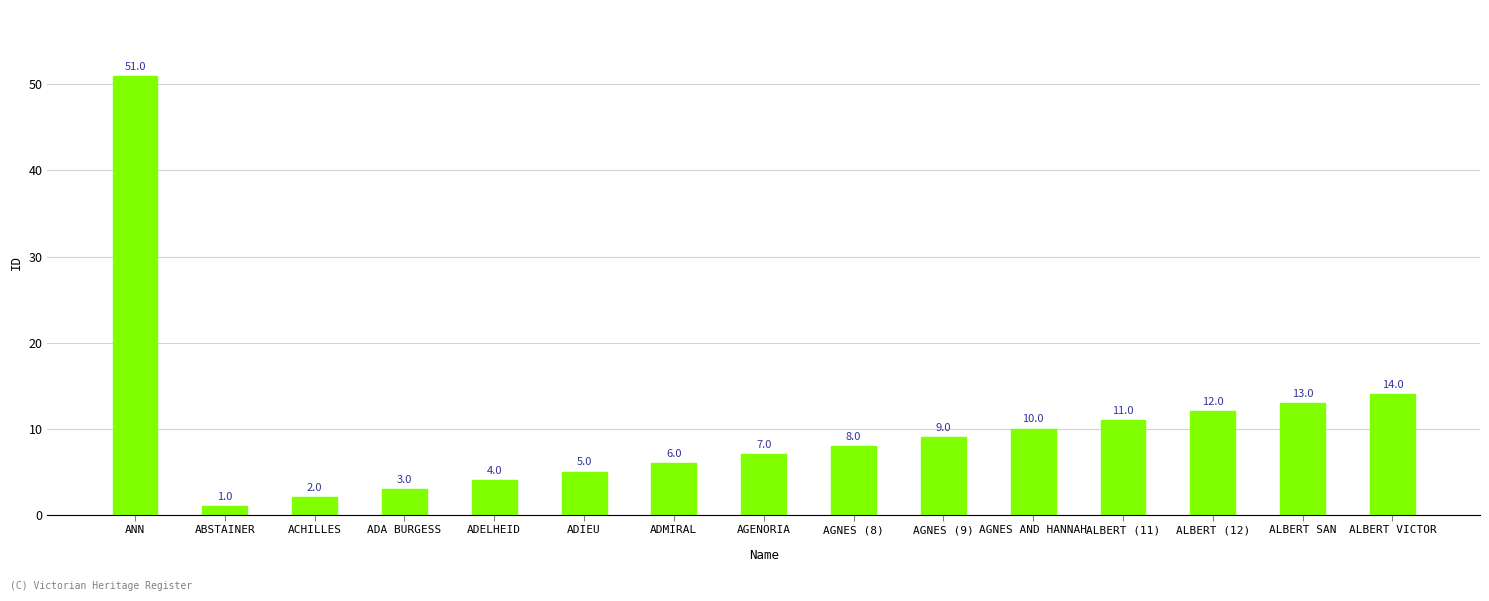

Reading left to right, extract all data points from this chart.

ANN=51	ABSTAINER=1	ACHILLES=2	ADA BURGESS=3	ADELHEID=4	ADIEU=5	ADMIRAL=6	AGENORIA=7	AGNES (8)=8	AGNES (9)=9	AGNES AND HANNAH=10	ALBERT (11)=11	ALBERT (12)=12	ALBERT SAN=13	ALBERT VICTOR=14